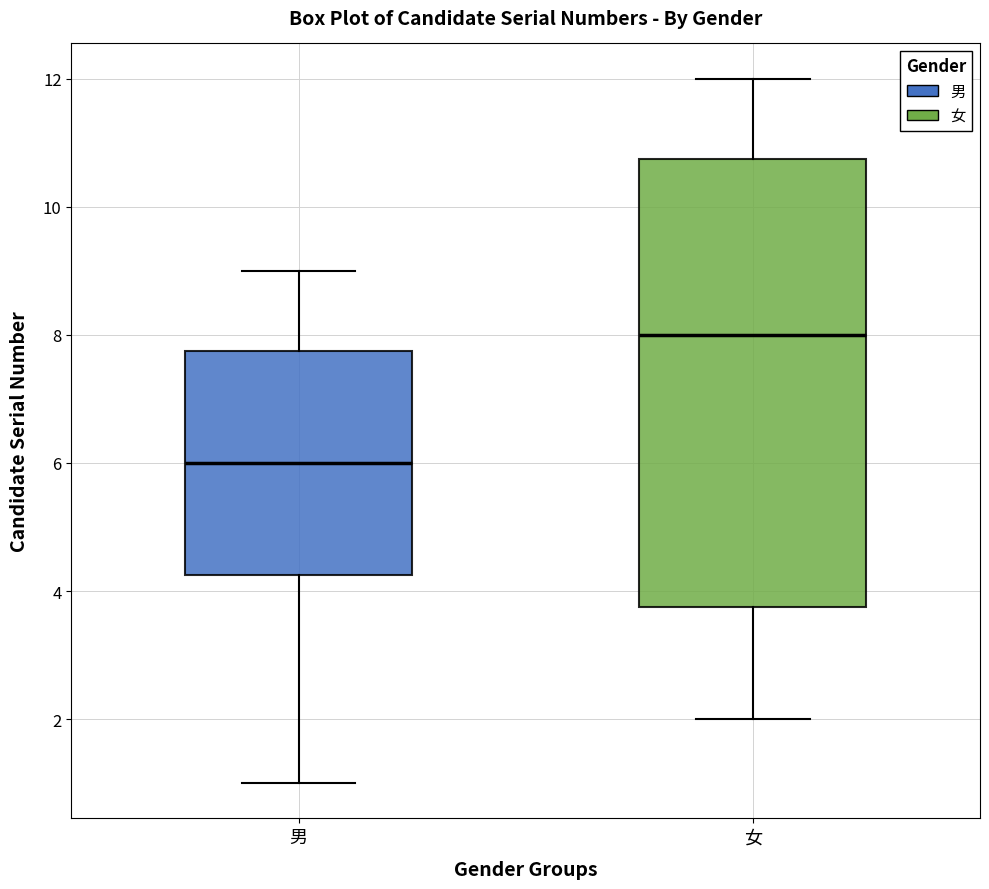

Which box has the lowest median line?

男